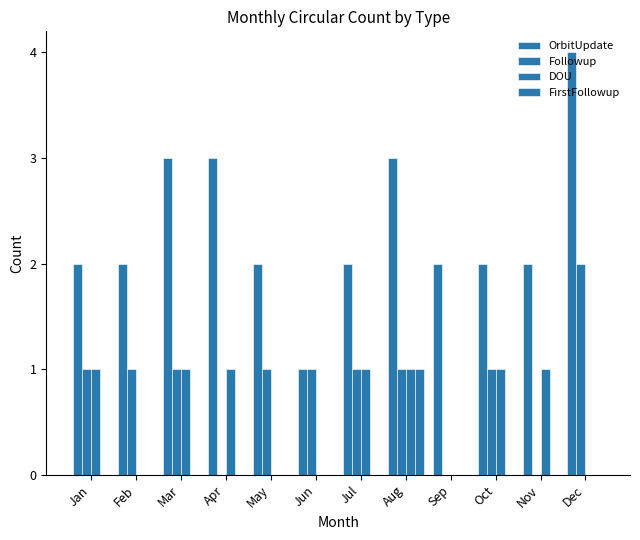

How many series are shown in this chart?

4